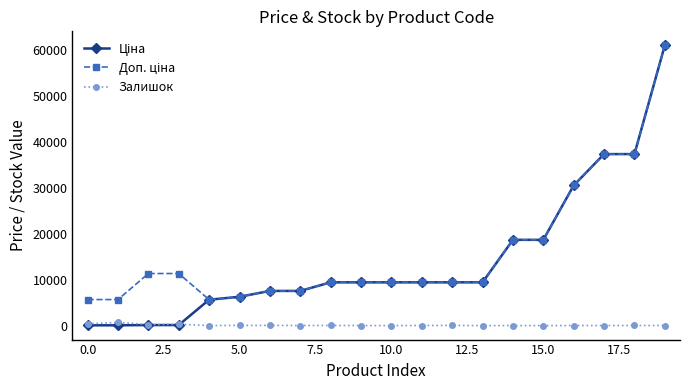

At how many categories does at least one series exceed 10617?

8